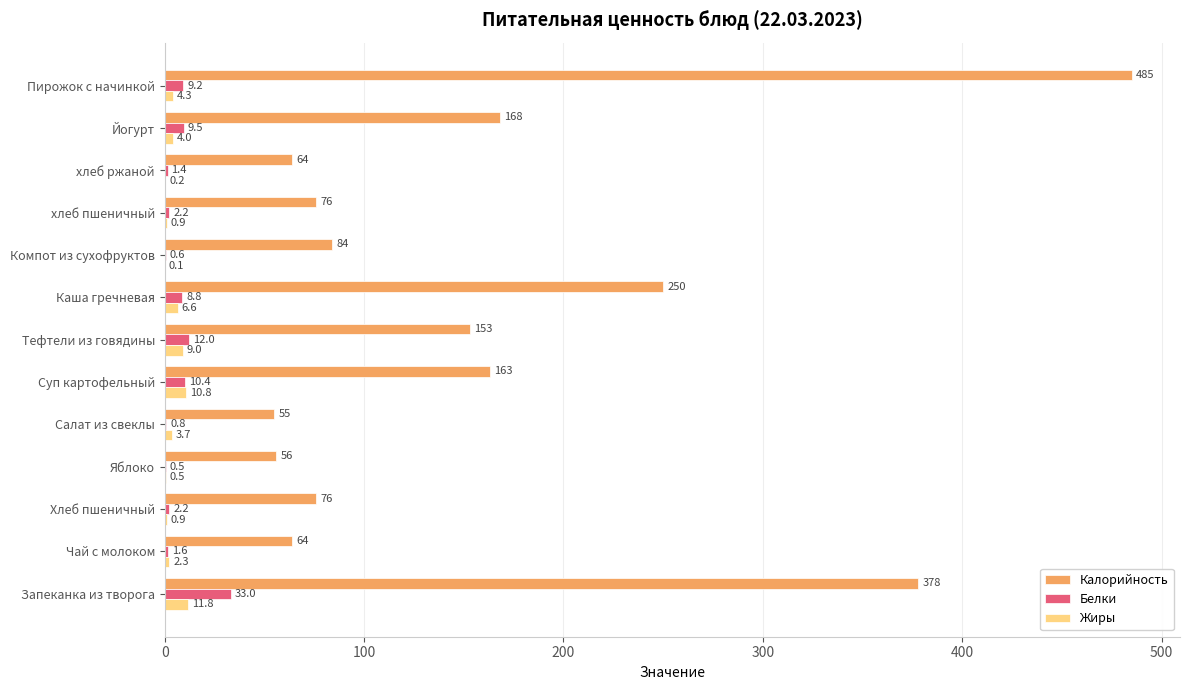

Is it true that Калорийность equals 37.5 at Чай с молоком?

False